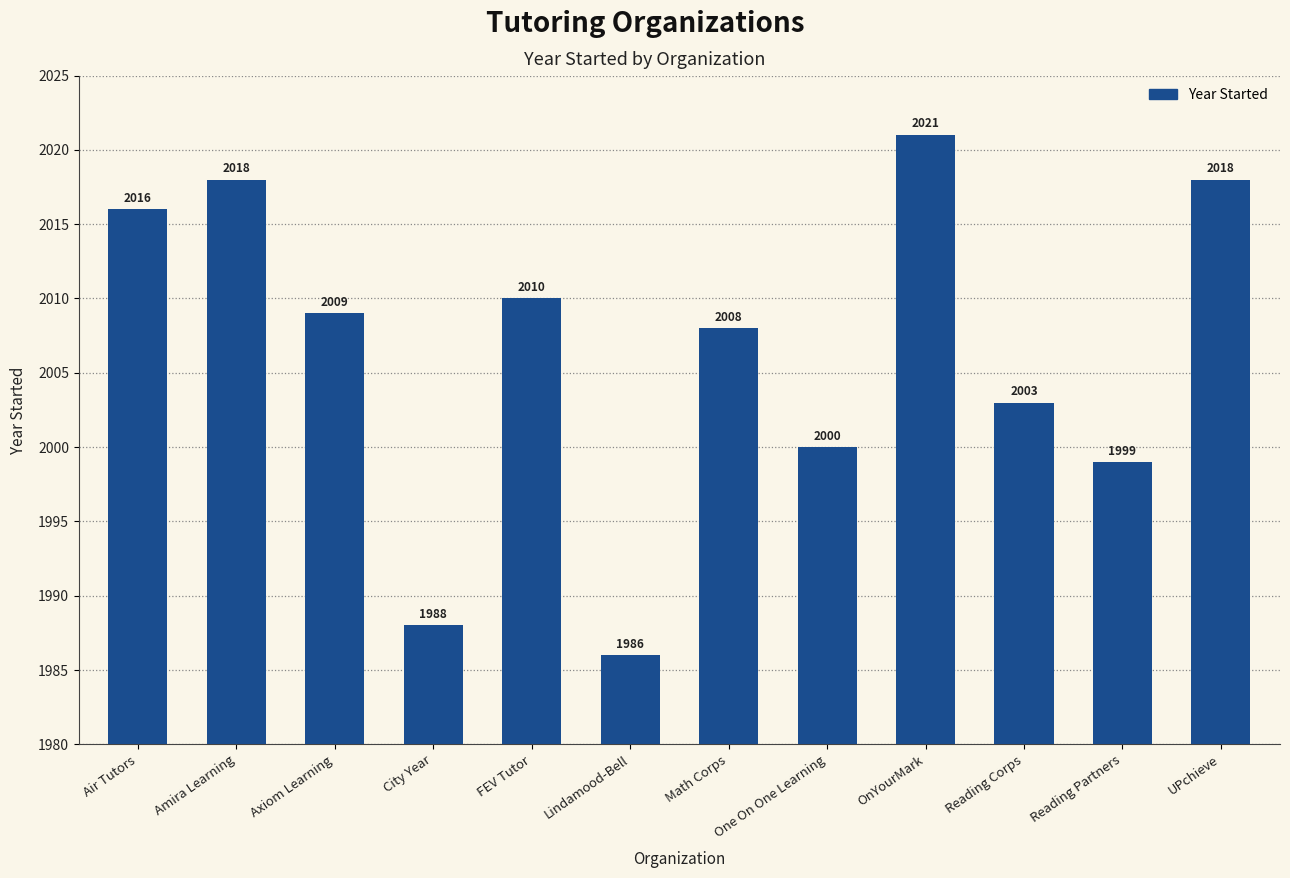

What is the average value?

2006